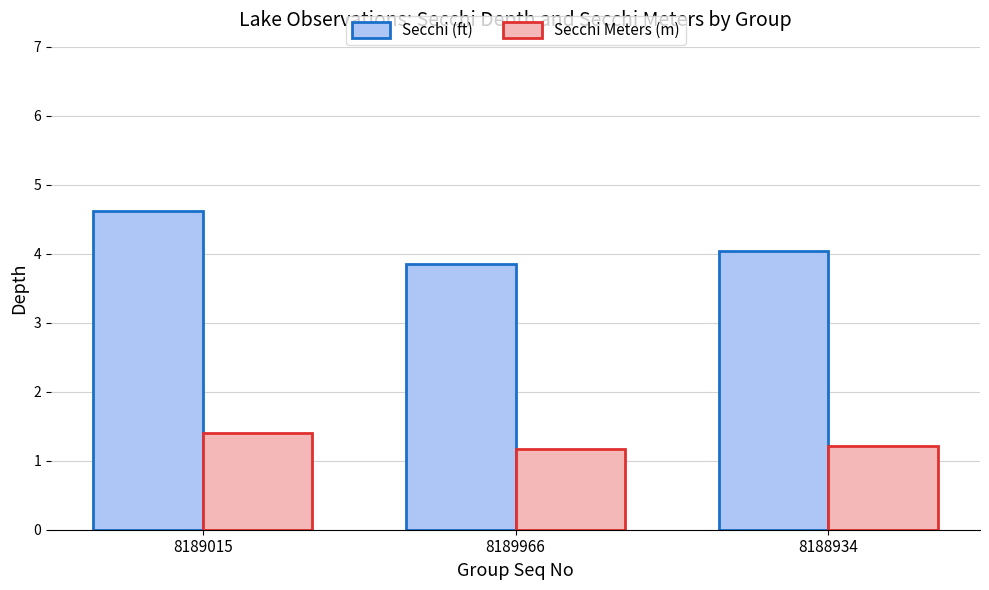

At how many categories does at least one series exceed 1?

3